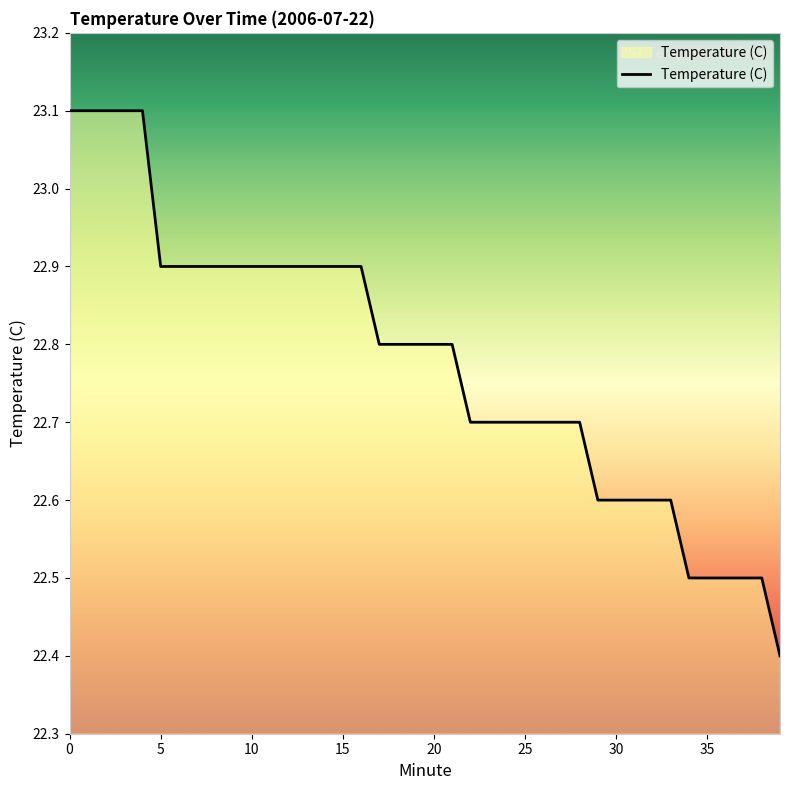

What is the minimum value shown in the chart?

22.4